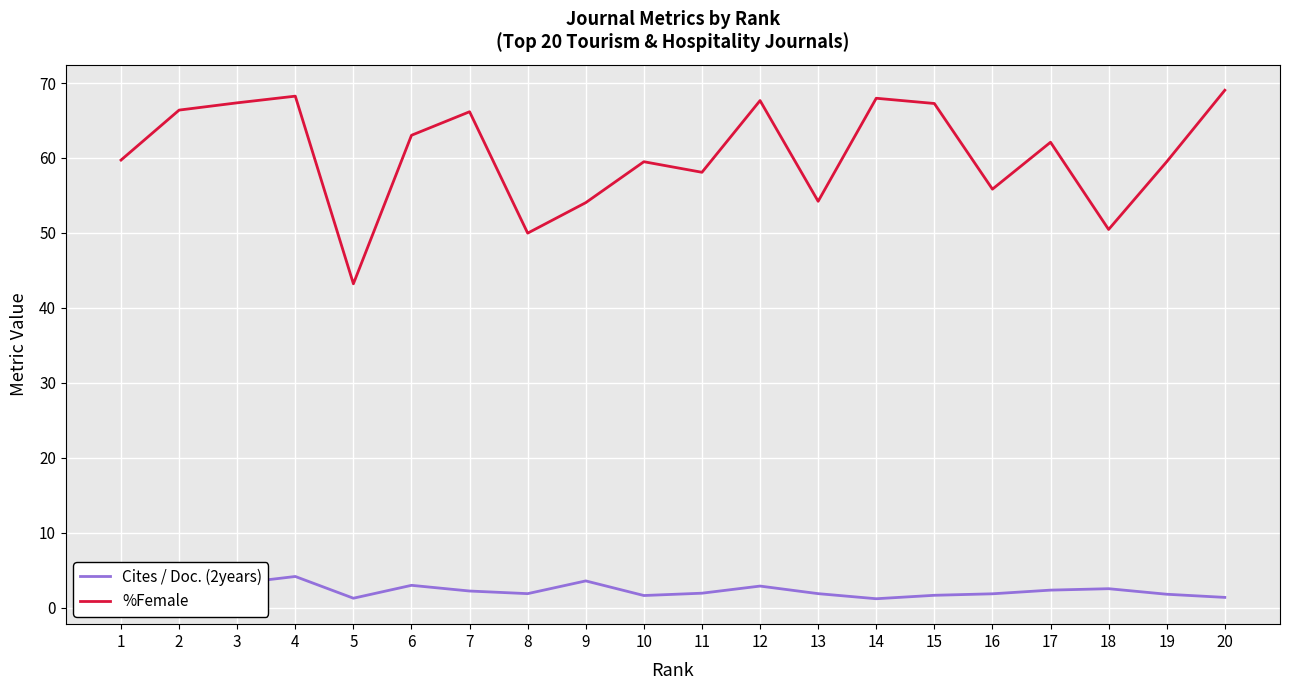

Where is the first local maximum for %Female?

4